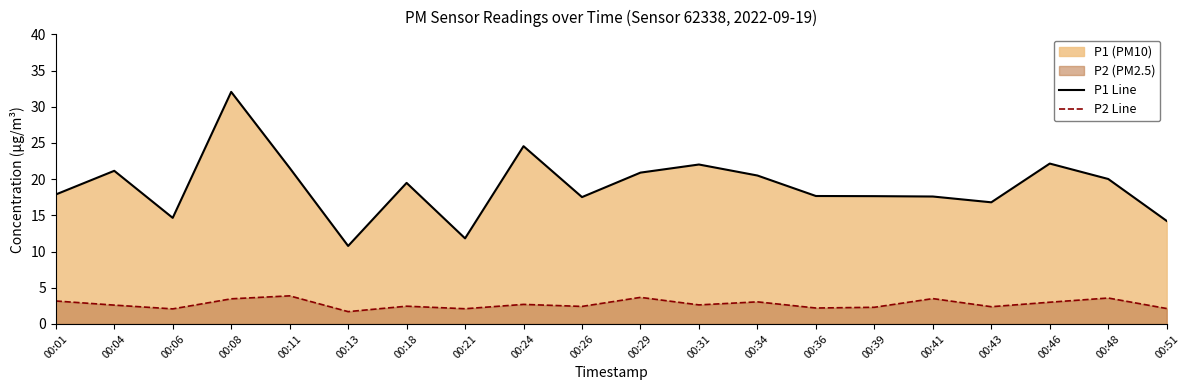

True or false: P2 Line and P1 Line cross at least once.

False